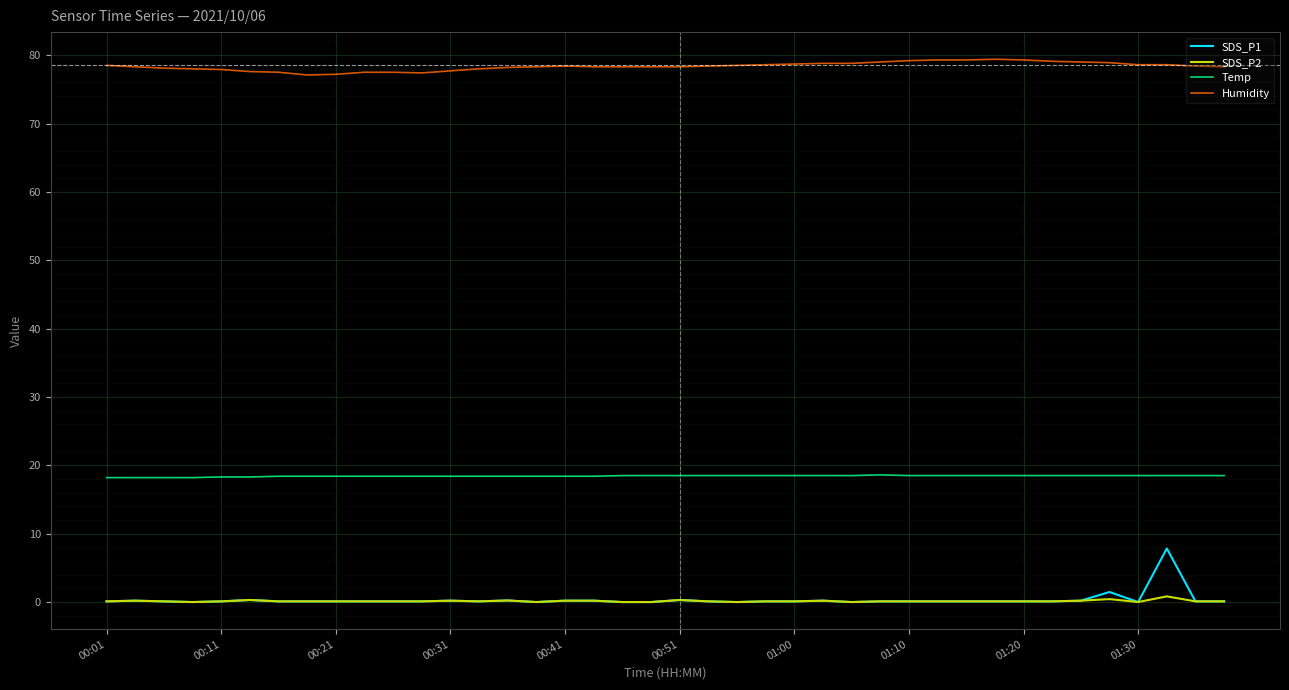

Which series has the largest total across all categories?

Humidity